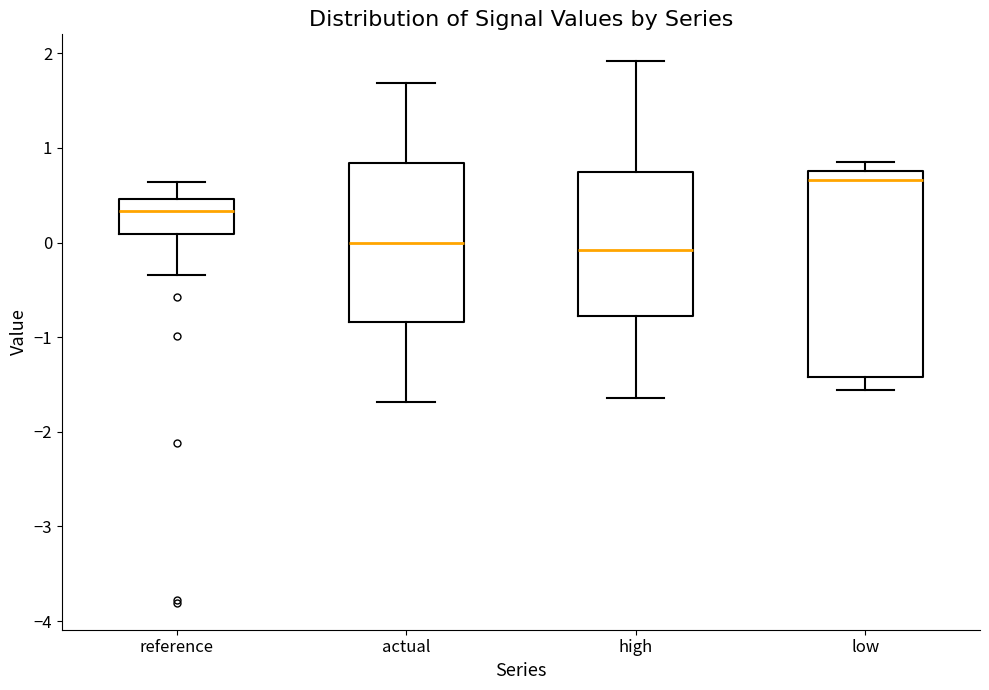

Comparing the boxes themselves (not the whiskers), which one is the tallest?

low